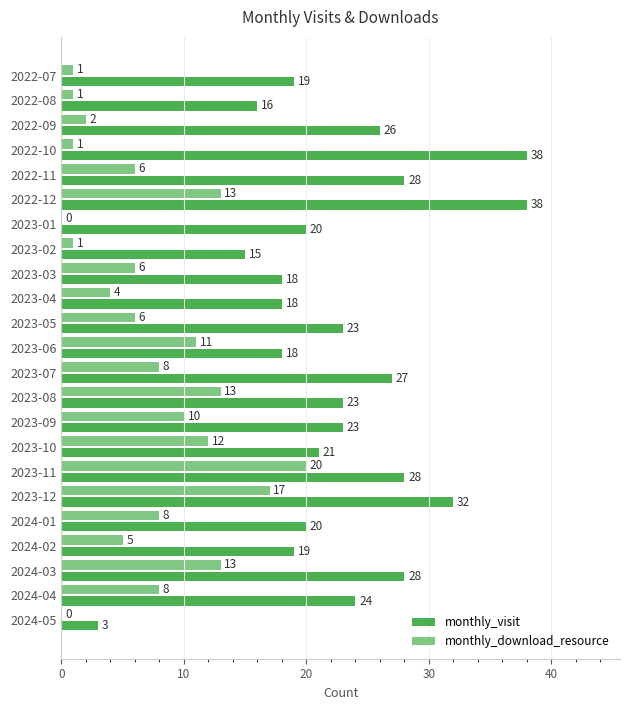

At which label is monthly_download_resource closest to 10?

2023-09